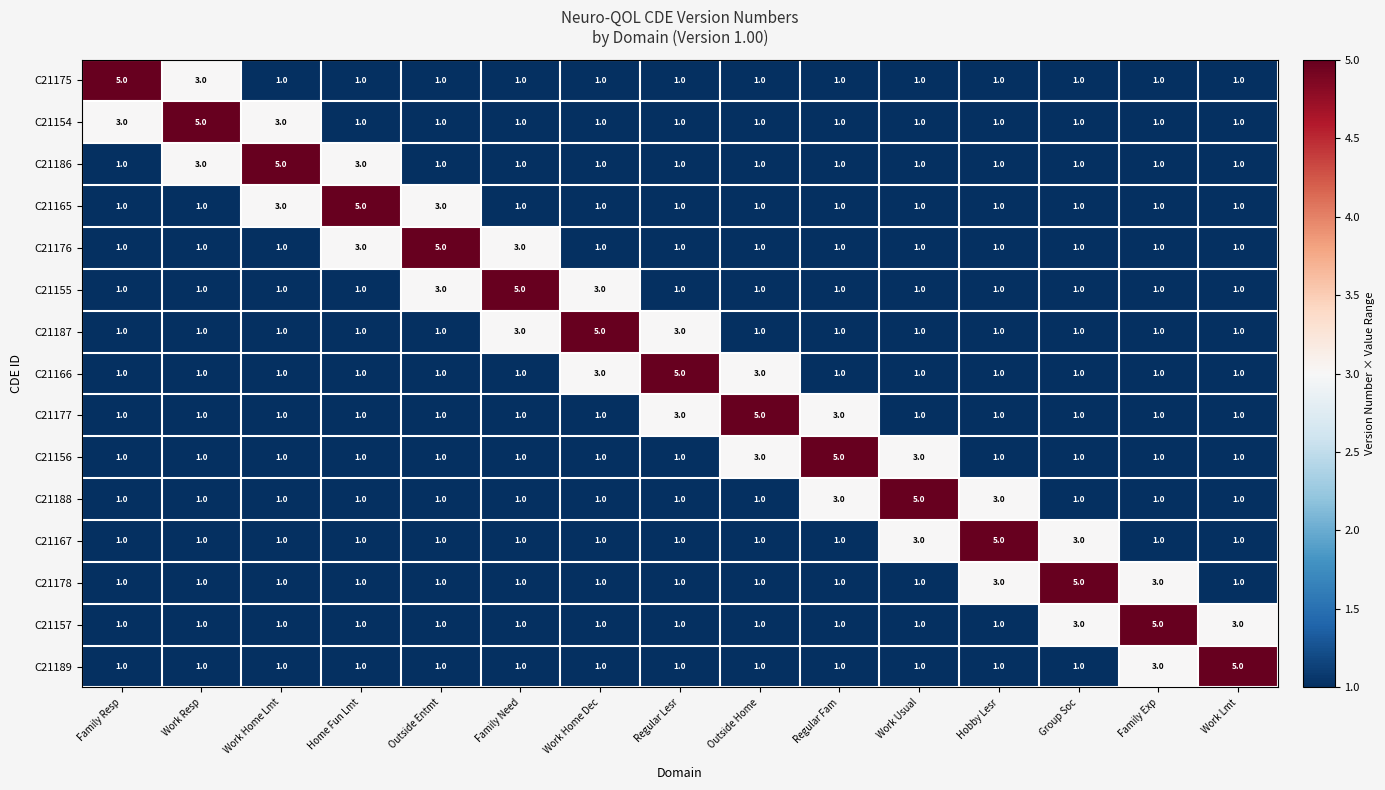

What is the total value across all series at Regular Lesr?

23